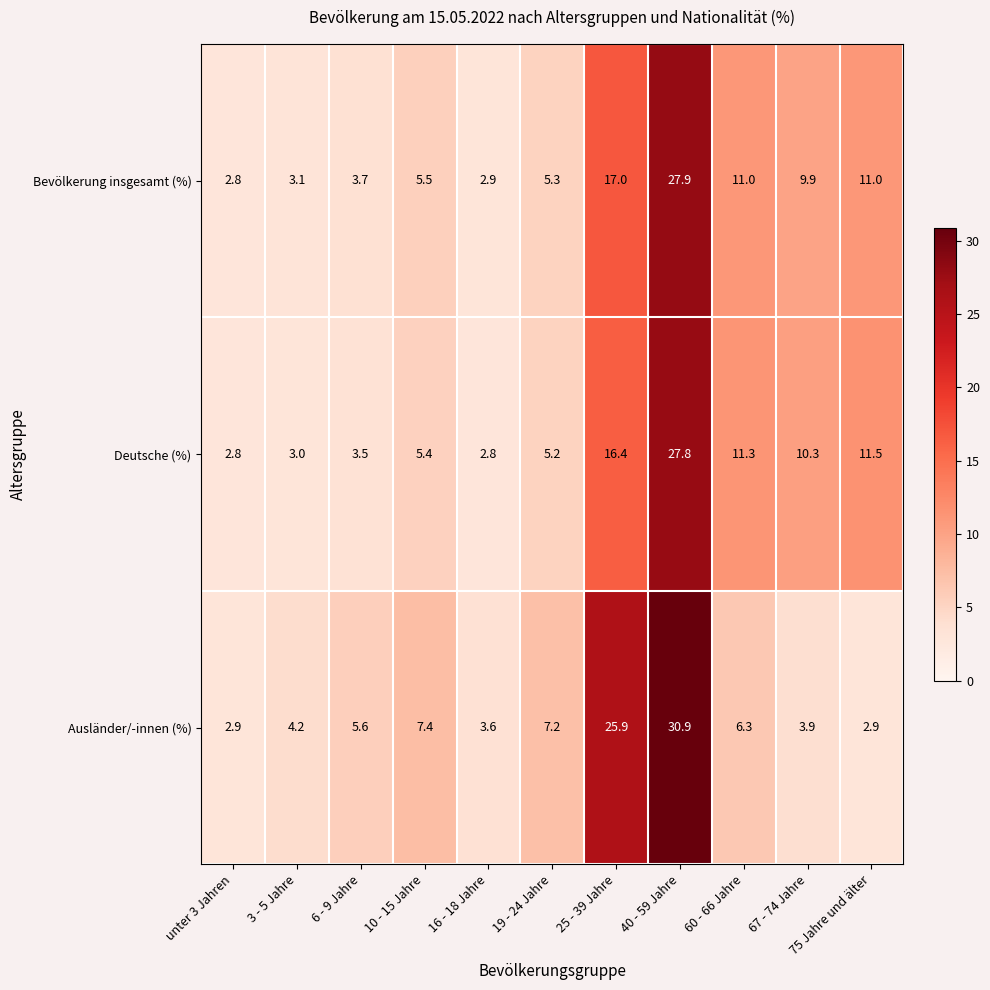

Count the number of data series in this chart.

3